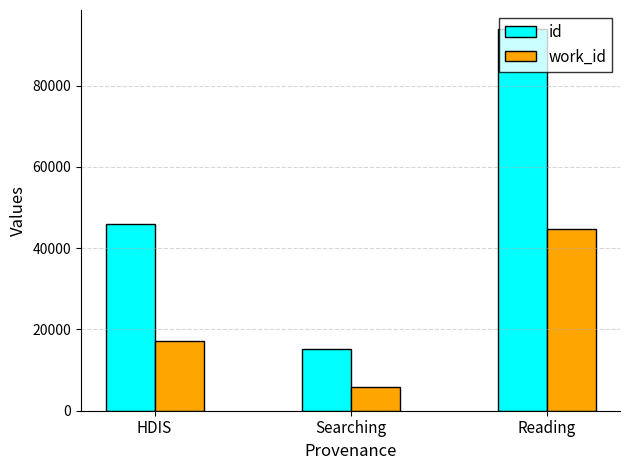

Where is id nearest to the value 54584?

HDIS